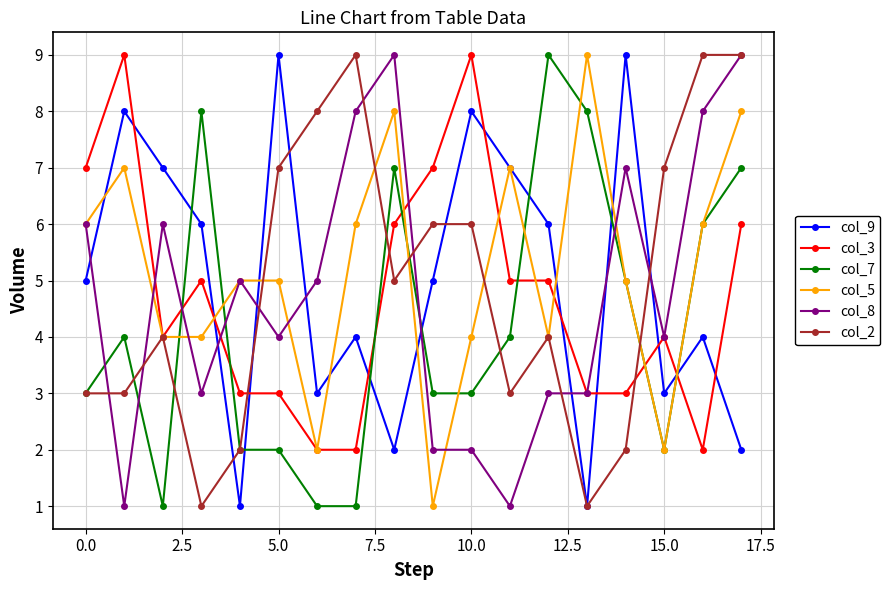

What are all the series names shown in the legend?

col_9, col_3, col_7, col_5, col_8, col_2